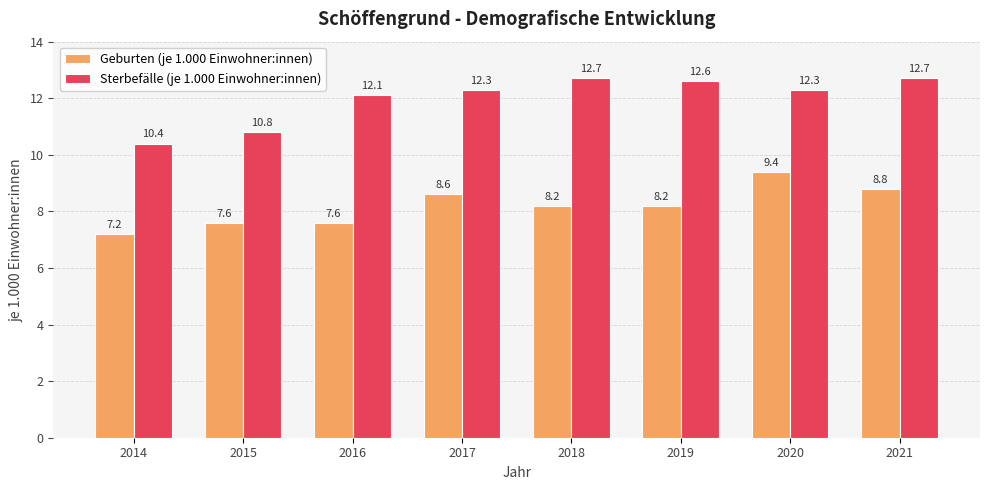

What is the total value across all series at 2014?

17.6